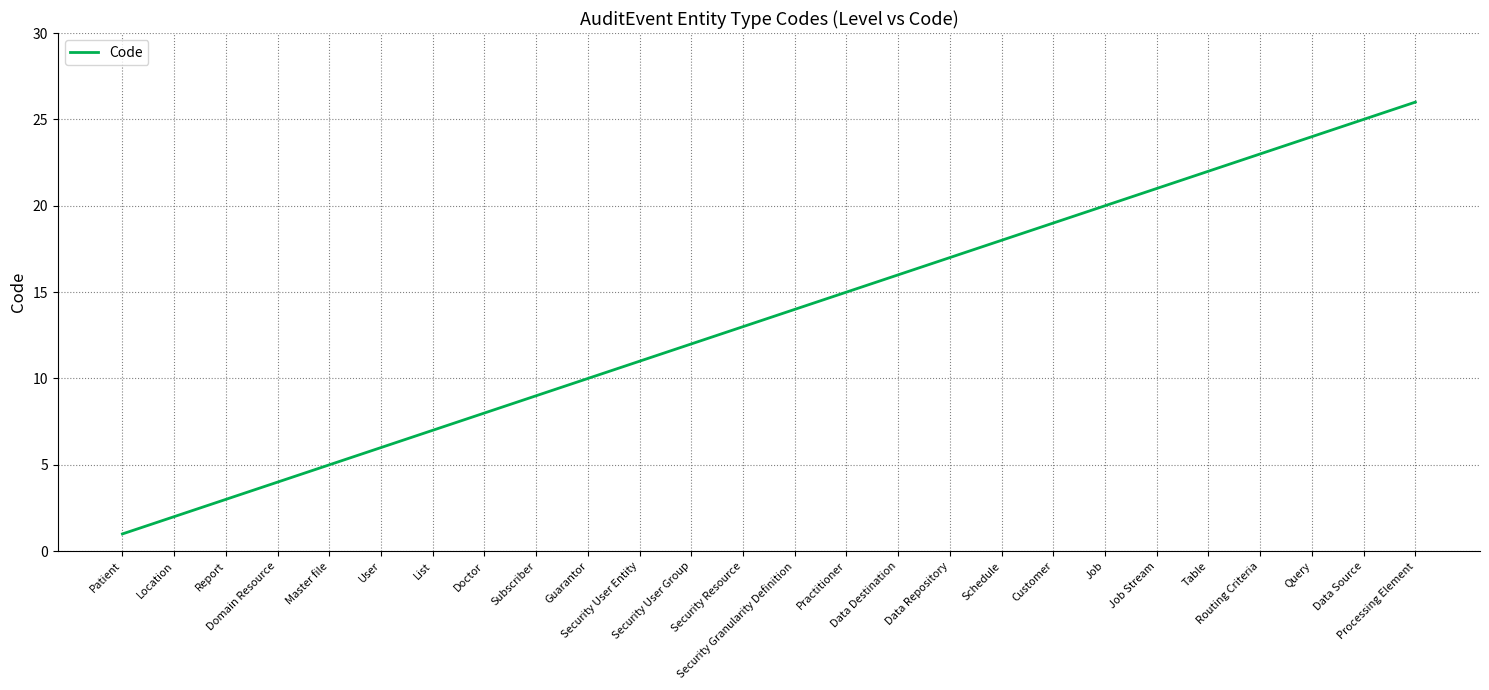

Which label corresponds to the largest value in the chart?

Processing Element